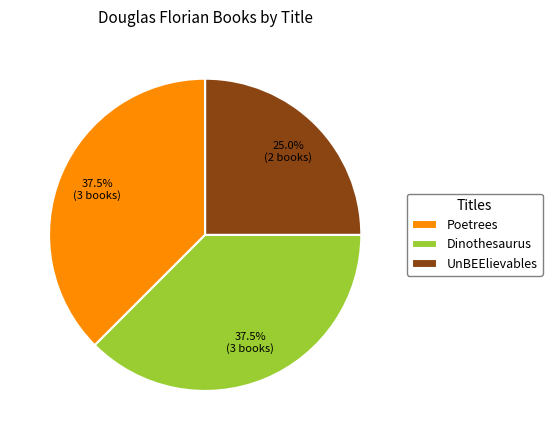

Is Dinothesaurus the majority of the pie?

No